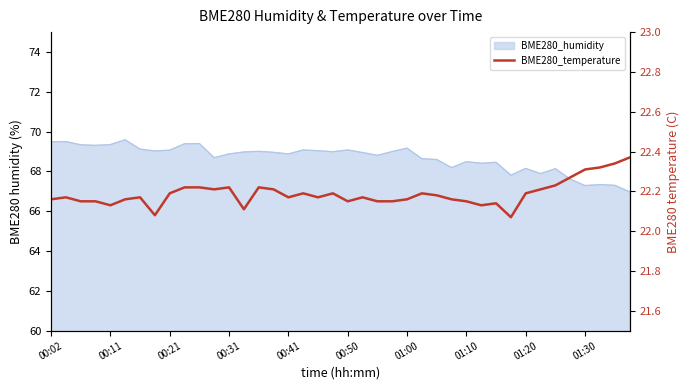

How many interior local peaks (higher than both neighbors) does the data have?

9